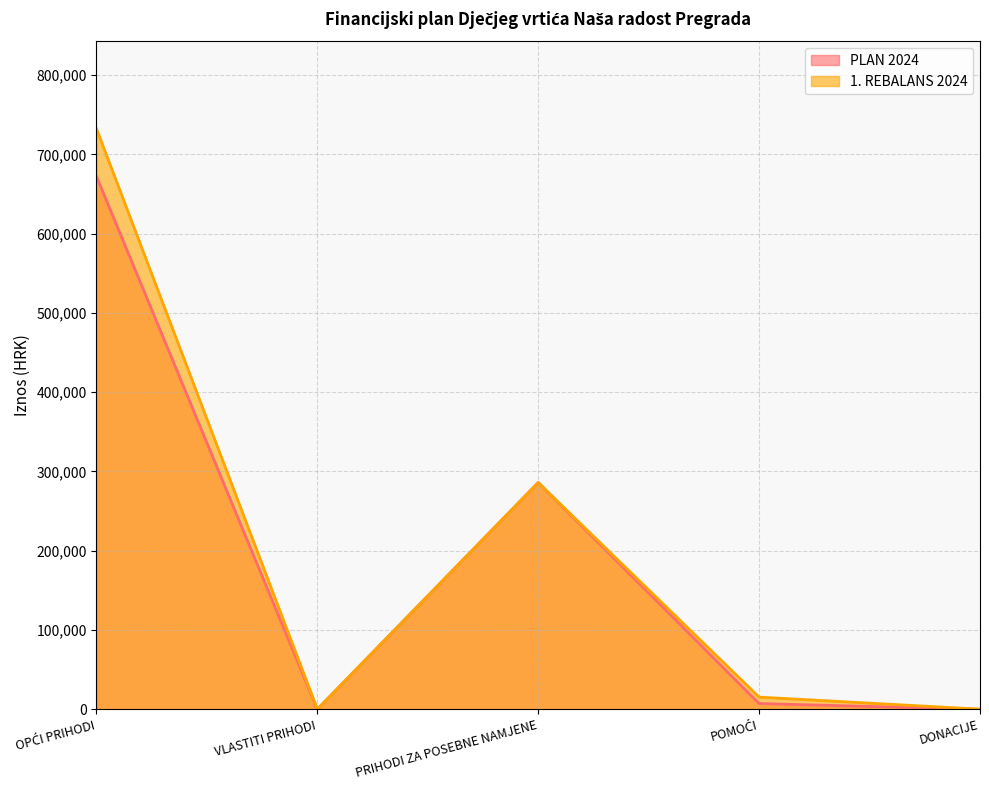

How many positive values does the PLAN 2024 series have?

4